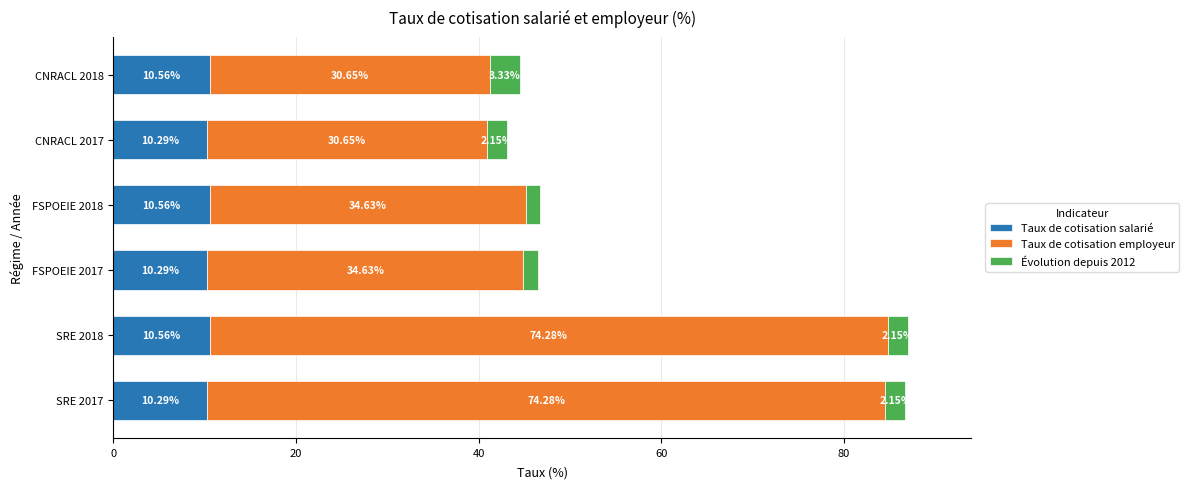

What is the total value across all series at SRE 2017?

86.7